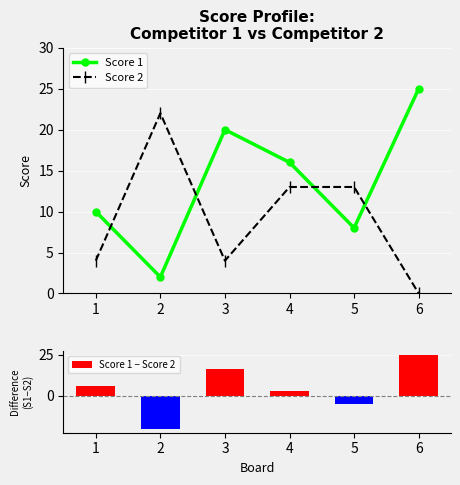

The Score 1 − Score 2 series shows 15 at 6. True or false?

False